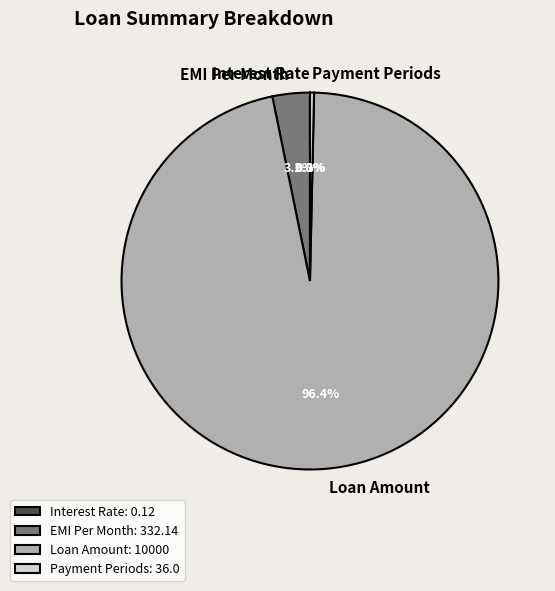

Between EMI Per Month and Loan Amount, which is larger?

Loan Amount